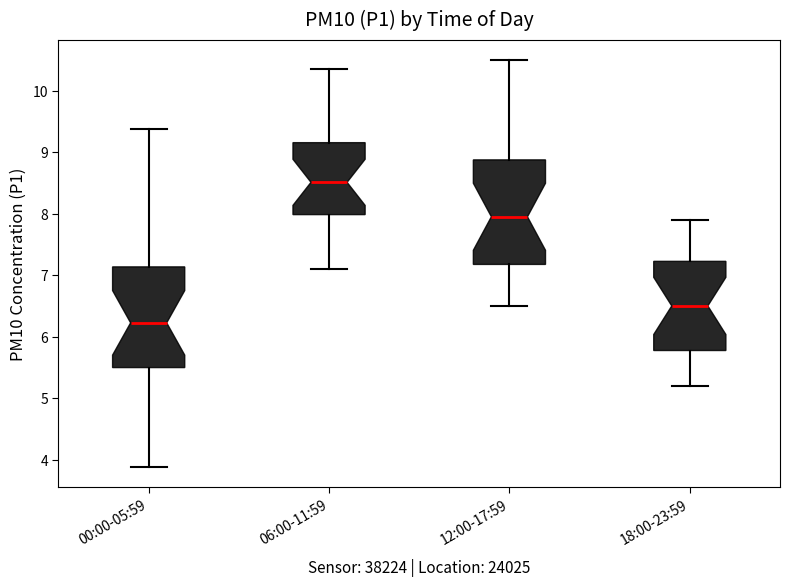

Reading left to right, transcribe this box plot: for each box, give where its median line is, the range the box spans, and where its two whiskers end, as read against the y-axis. The values are not printed on the chart, so give them approximately, as read against the axis.

00:00-05:59: median 6.2, box 5.5 to 7.1, whiskers 3.9 to 9.4
06:00-11:59: median 8.5, box 8.0 to 9.2, whiskers 7.1 to 10.4
12:00-17:59: median 8.0, box 7.2 to 8.9, whiskers 6.5 to 10.5
18:00-23:59: median 6.5, box 5.8 to 7.2, whiskers 5.2 to 7.9